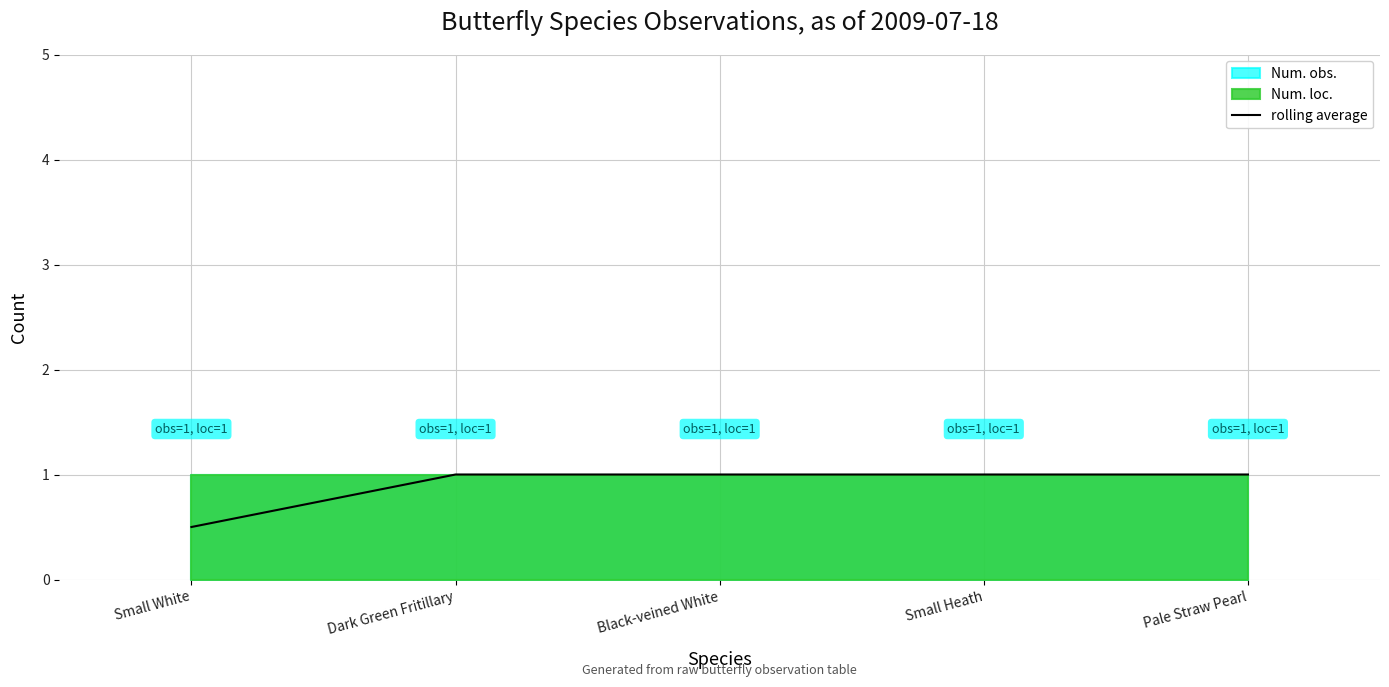

What is the difference between the maximum and minimum values?

0.5